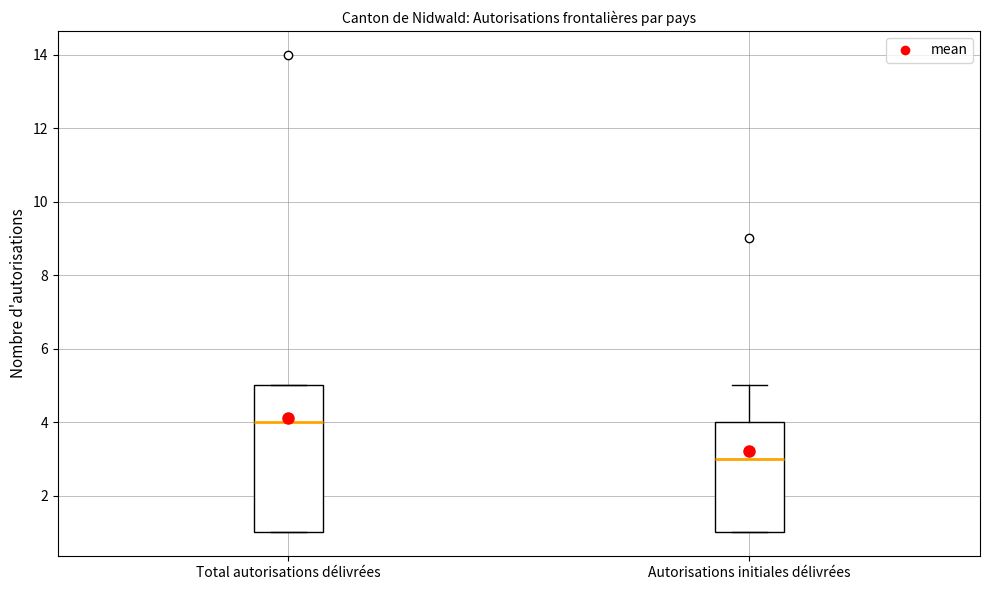

Which box's median line is the highest?

Total autorisations délivrées